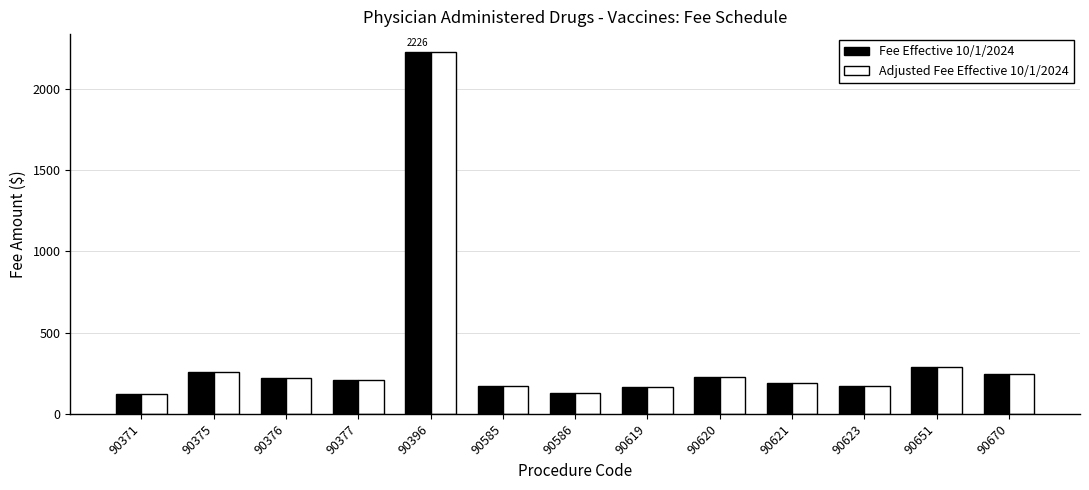

The Fee Effective 10/1/2024 series shows 2226.2 at 90396. True or false?

True